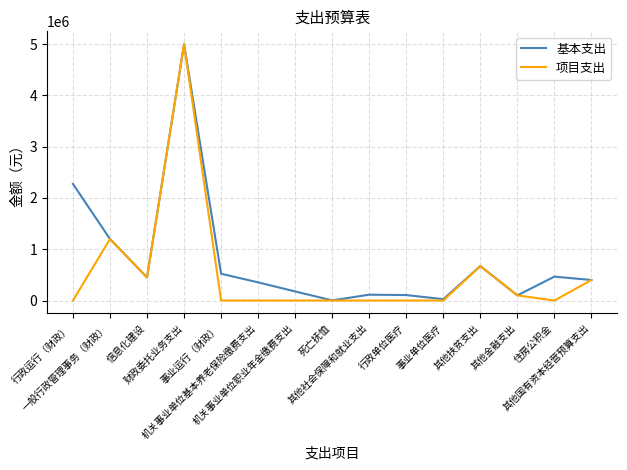

Which series has the largest total across all categories?

基本支出